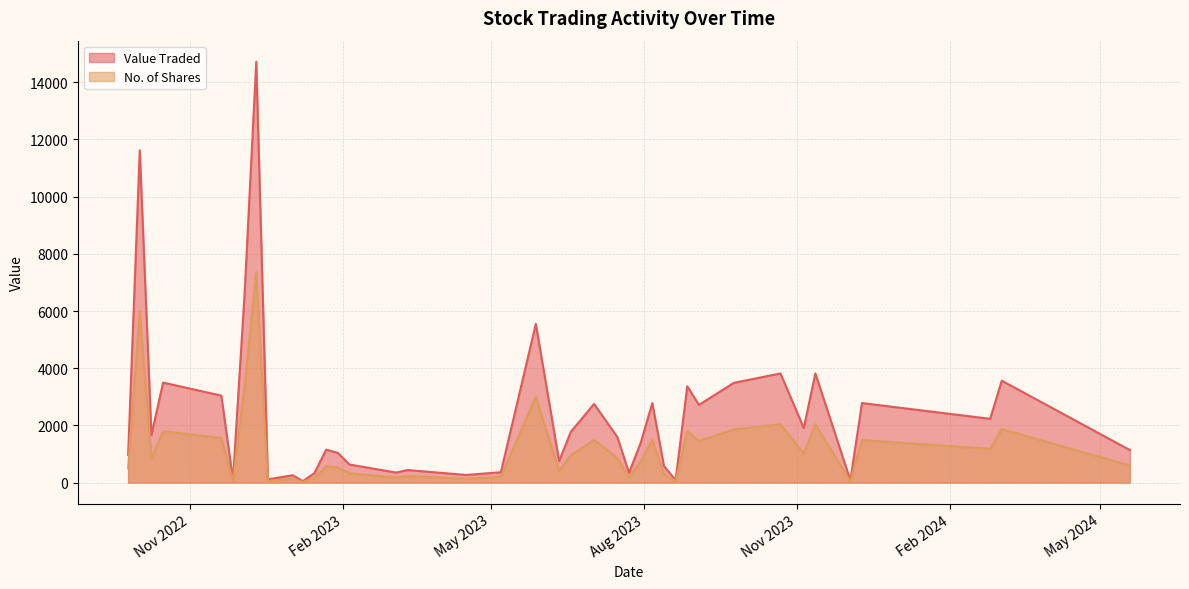

Which series has the widest spread of values?

Value Traded